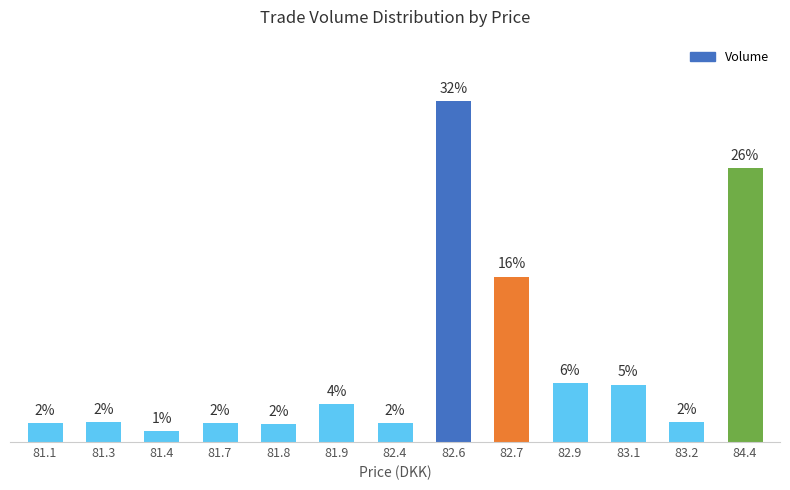

Which label corresponds to the smallest value in the chart?

81.4